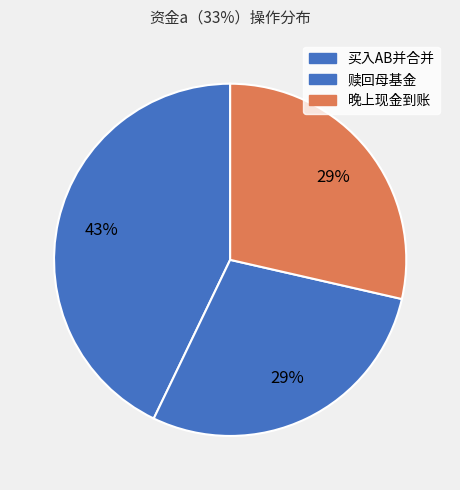

Count the number of slices in the pie.

3